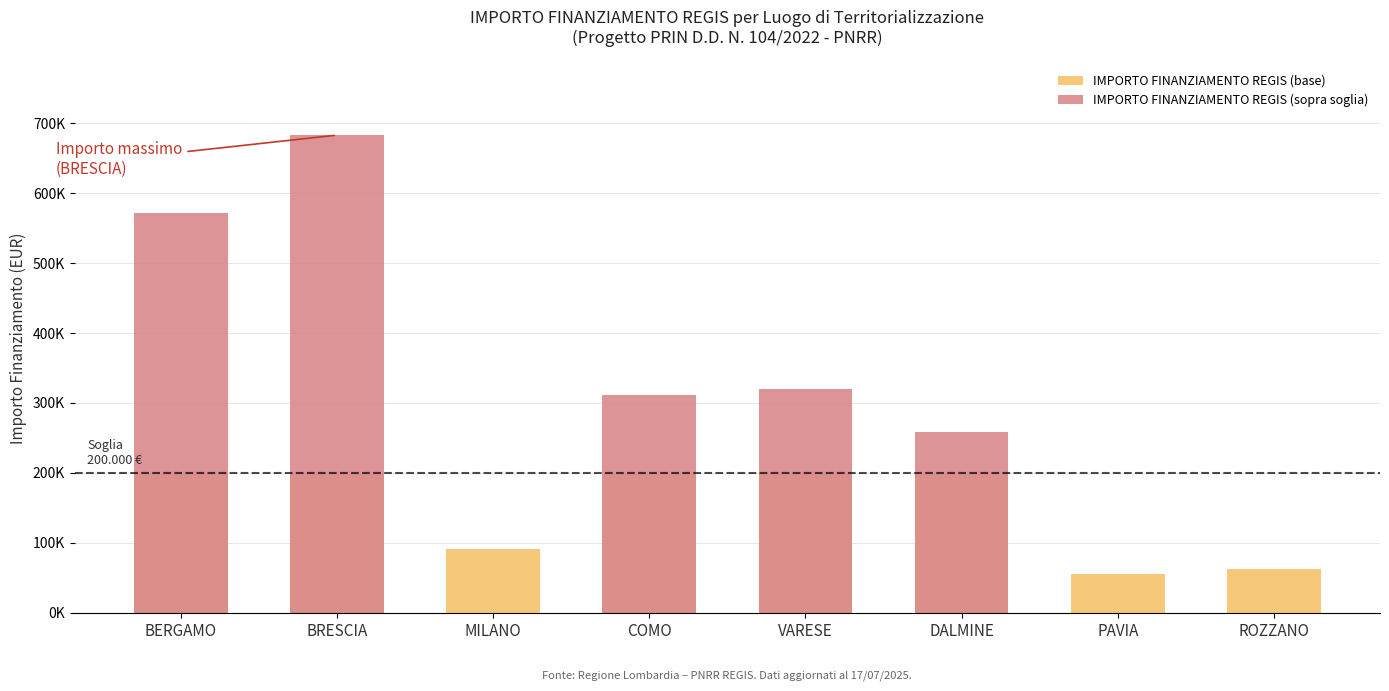

What is the approximate value of IMPORTO FINANZIAMENTO REGIS (sopra soglia) at DALMINE?

258386.7